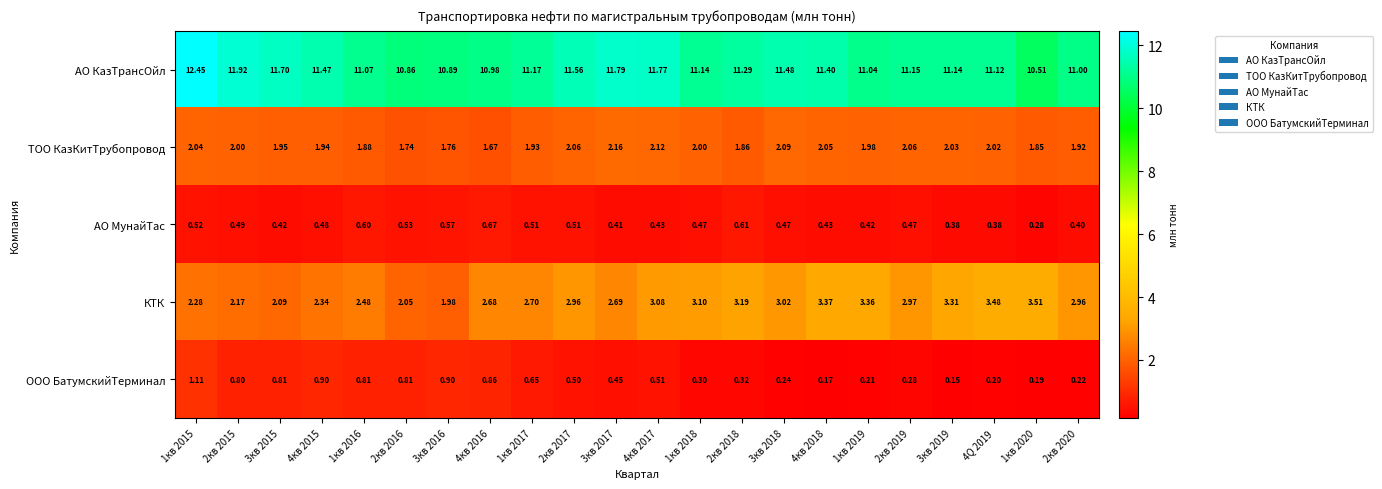

Which series has the widest spread of values?

АО КазТрансОйл